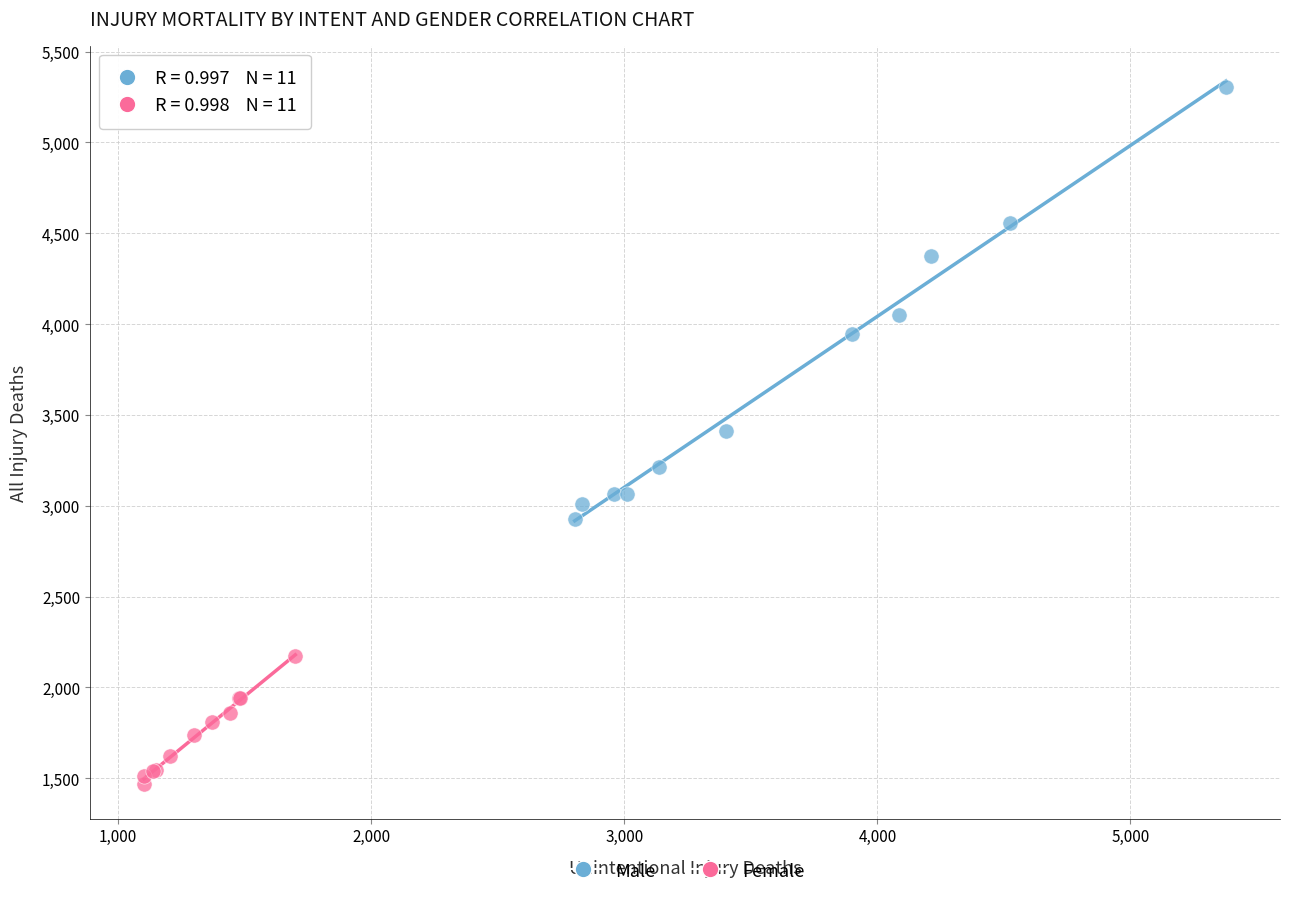

Which series reaches the minimum Y coordinate?

Female